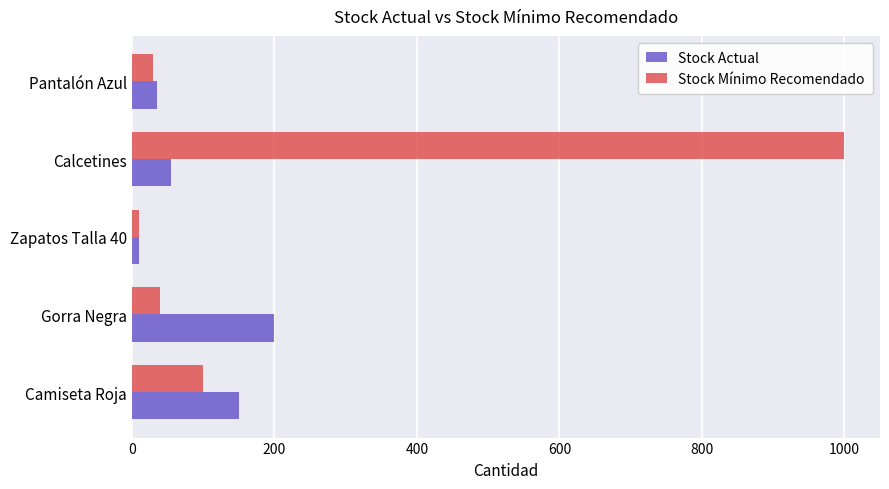

Between Camiseta Roja and Pantalón Azul, which series saw the biggest shift?

Stock Actual